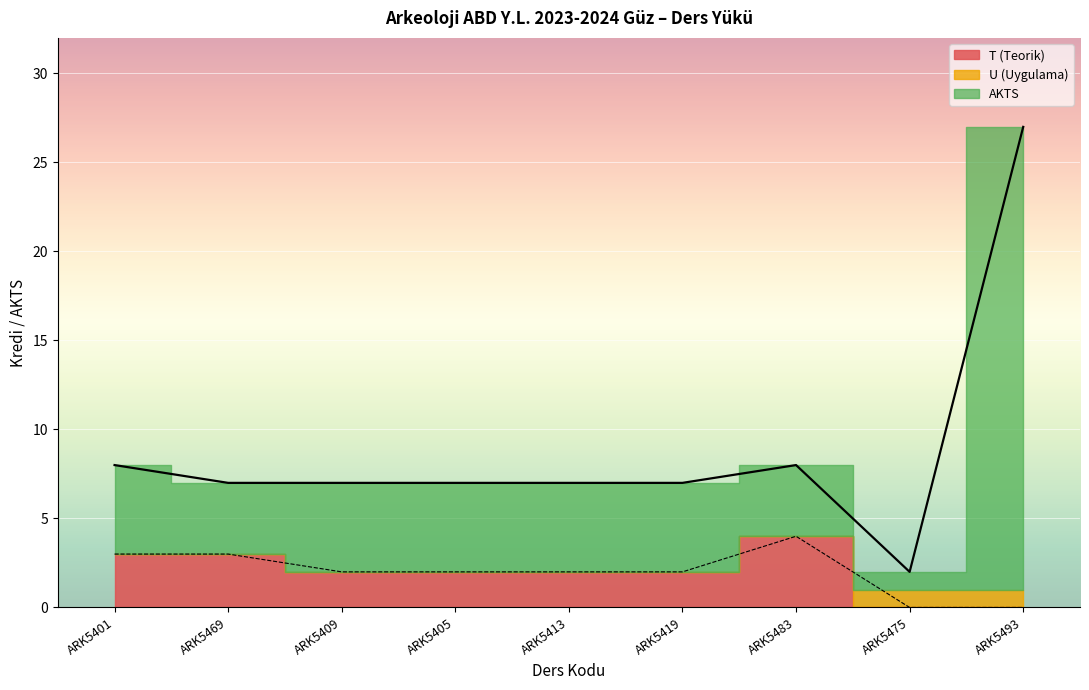

What is the average value of the AKTS series?

9